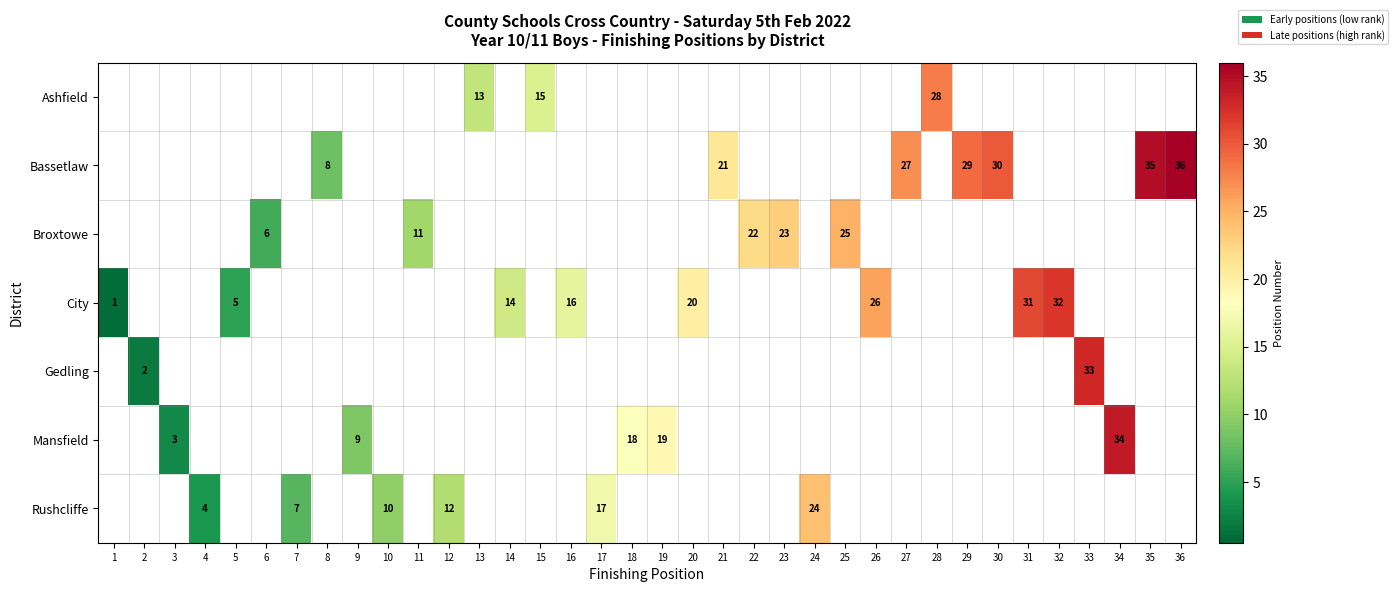

At how many categories does at least one series exceed 3?

33